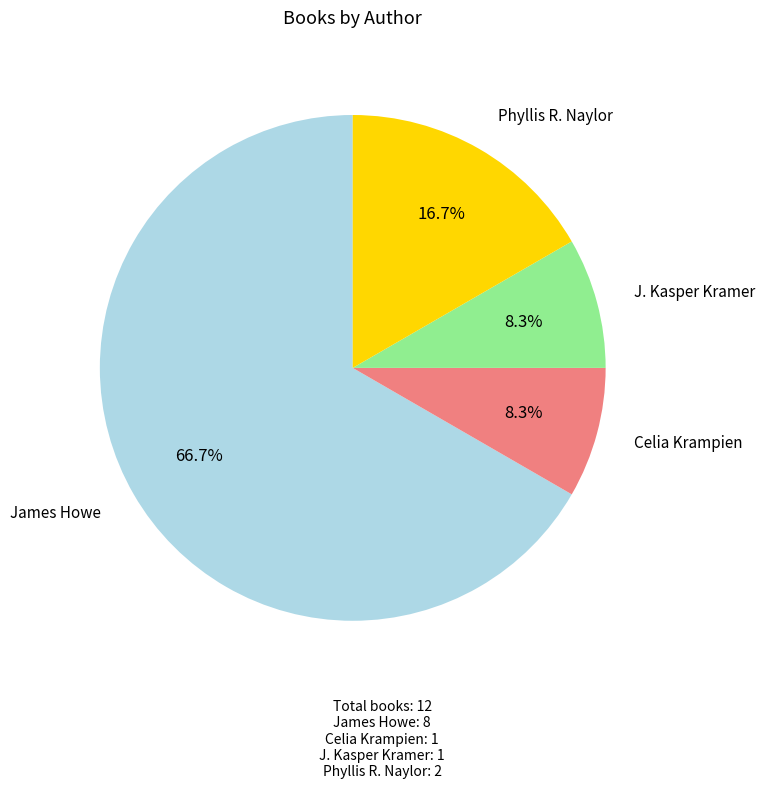

How many segments does this pie chart have?

4